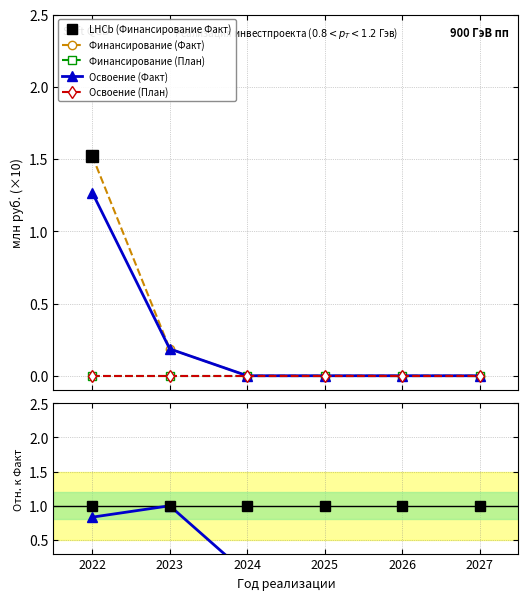

Which label corresponds to the smallest value in the chart?

2022